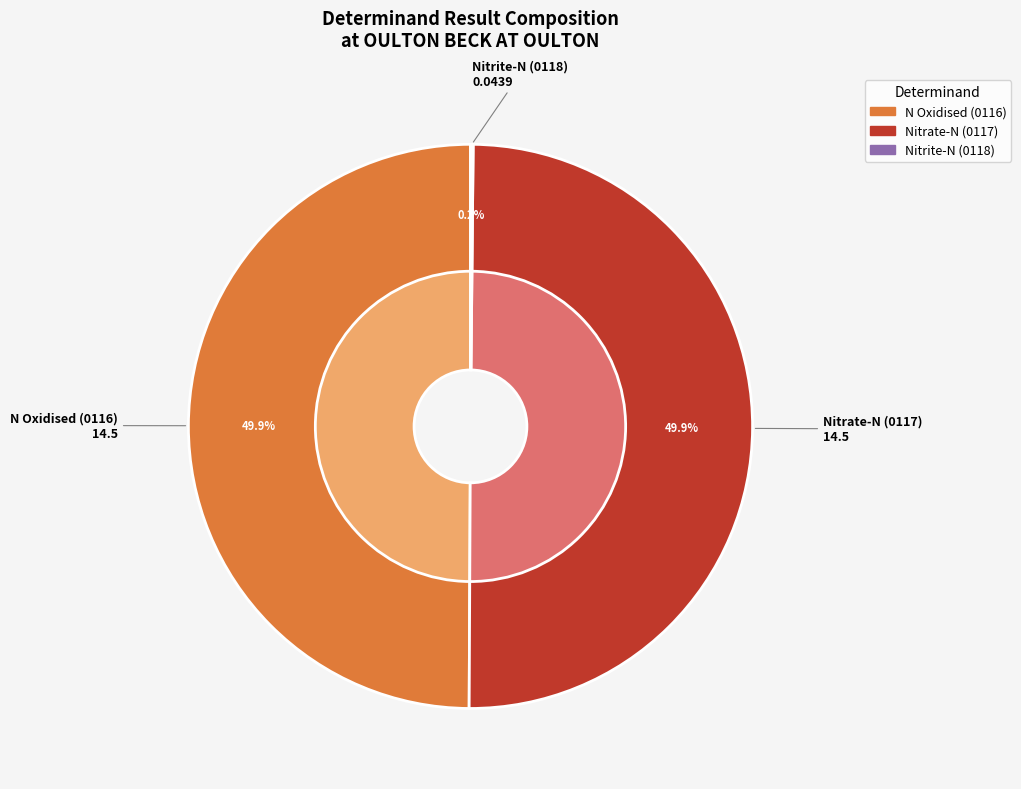

To the nearest percent, what portion does N Oxidised (0116) represent?

50%